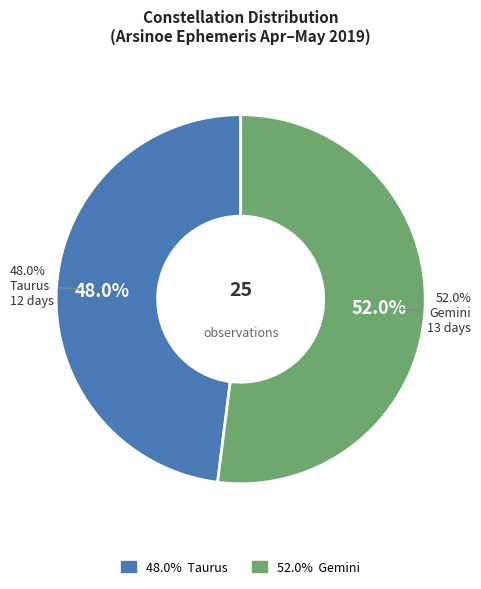

How much of the chart is everything except Gemini?

48.0%